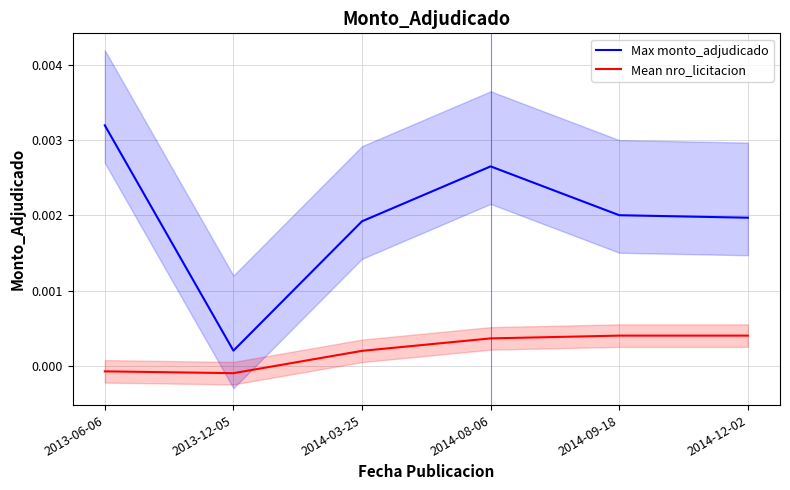

Is it true that Mean nro_licitacion equals -0.0 at 2013-12-05?

True